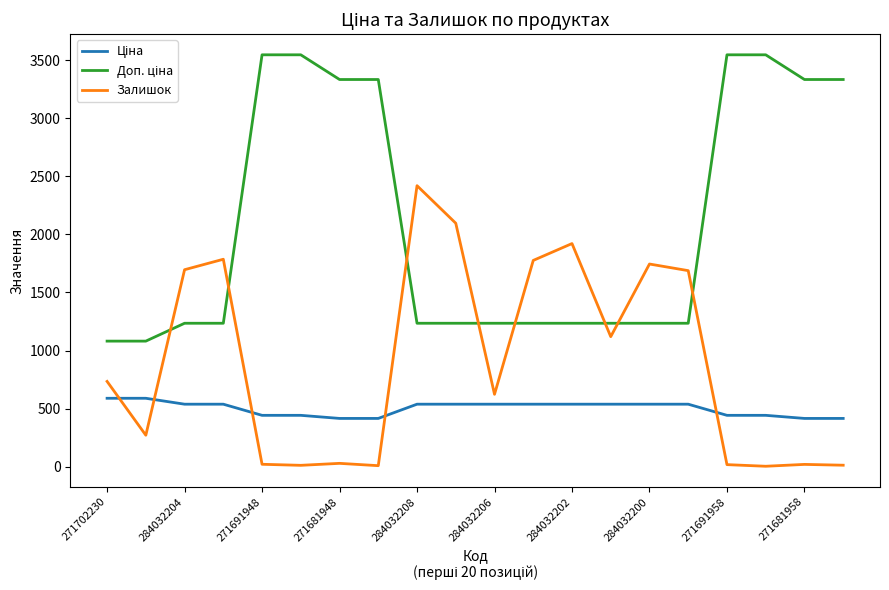

What is the maximum value shown in the chart?

3545.0